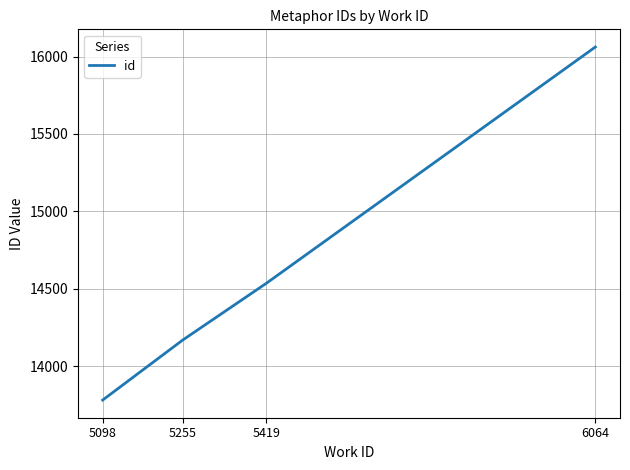

The chart shows a value of 14168 at 5255. True or false?

True